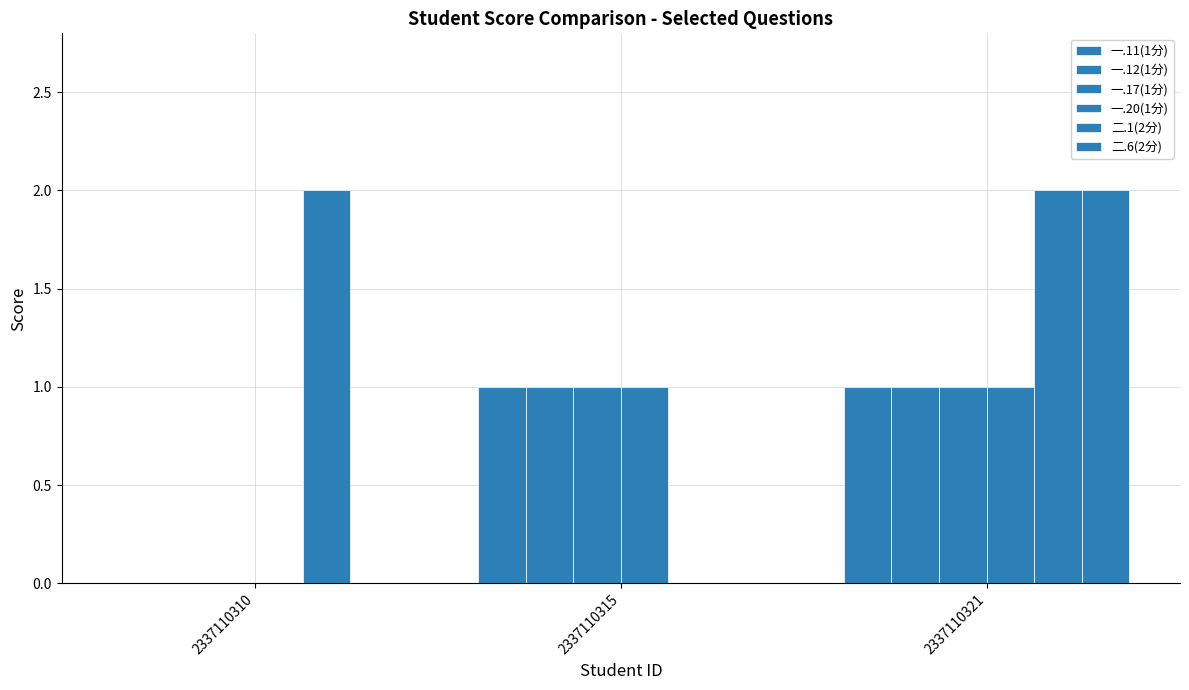

How many data points does each series have?

3